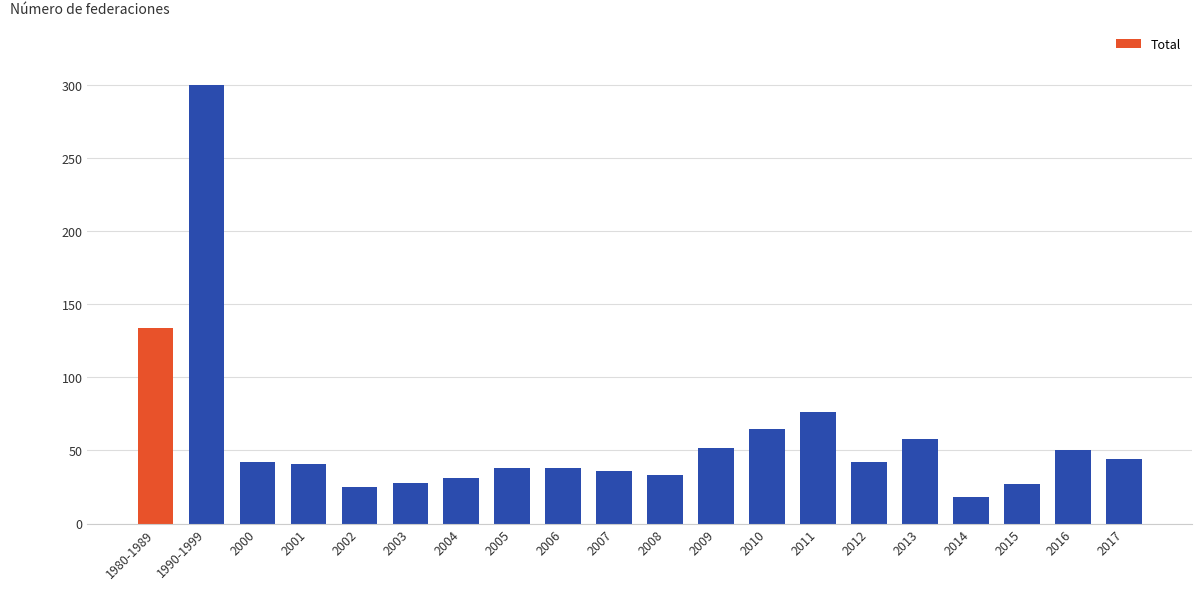

What is the smallest value displayed?

18